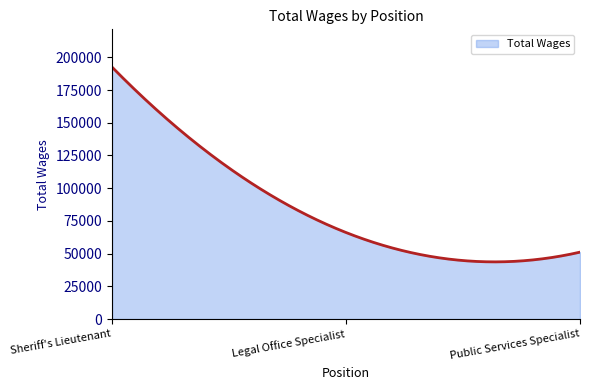

What is the greatest value displayed?

192535.0